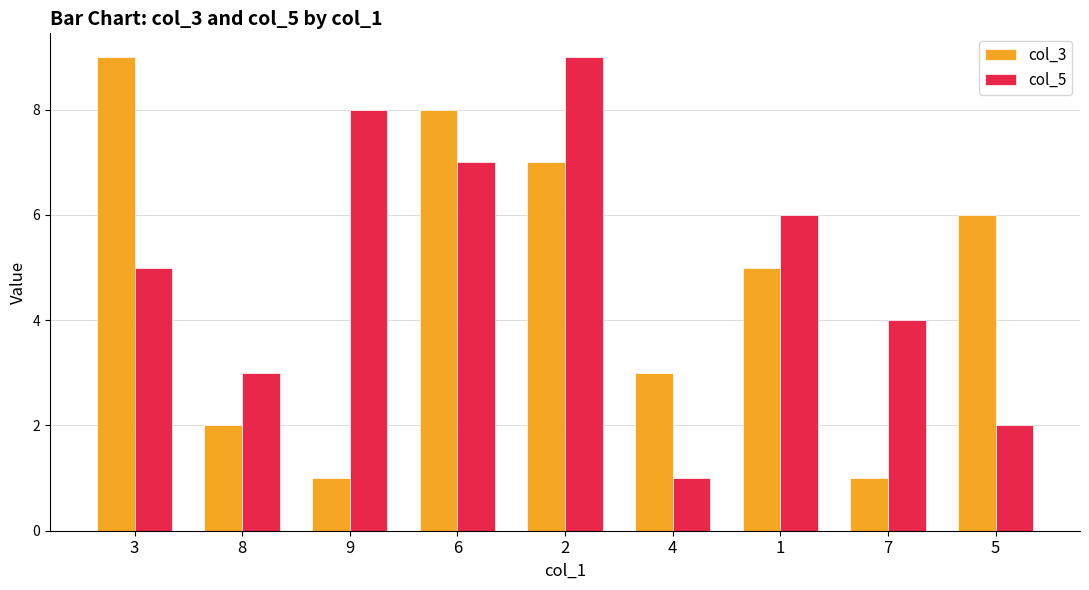

Rank the series at 1 from highest to lowest value.

col_5, col_3